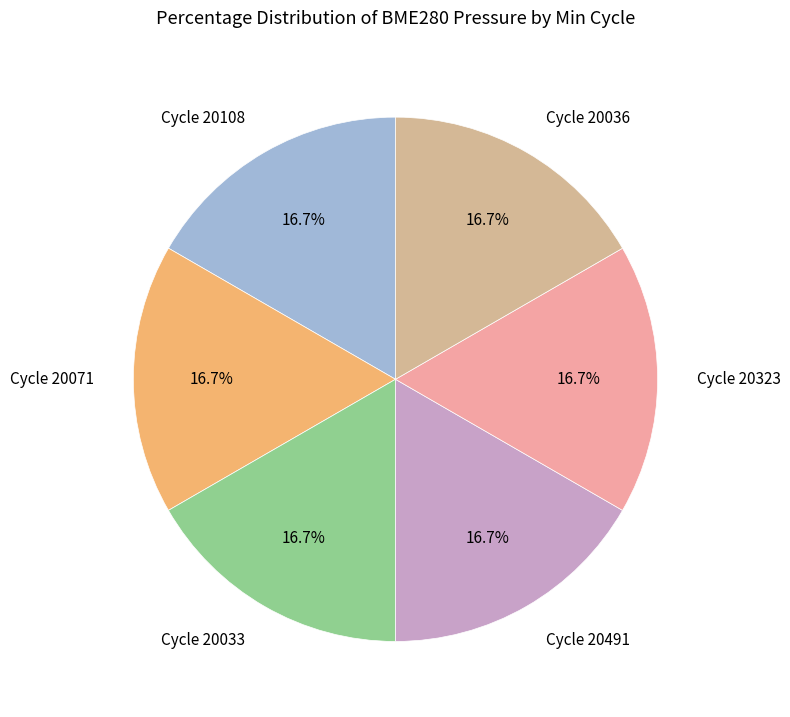

How many slices are in this pie chart?

6